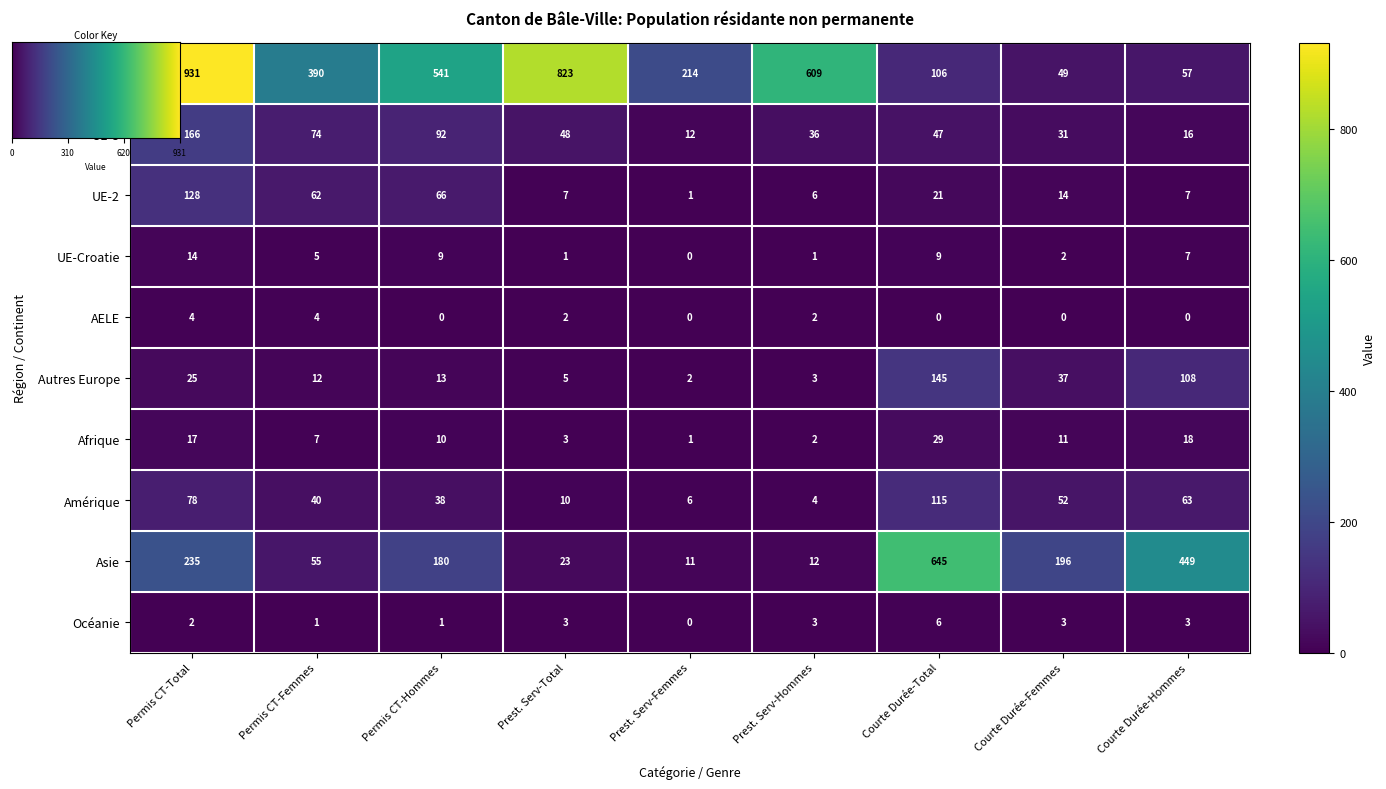

True or false: AELE has a value of 0 at Permis CT-Hommes.

True